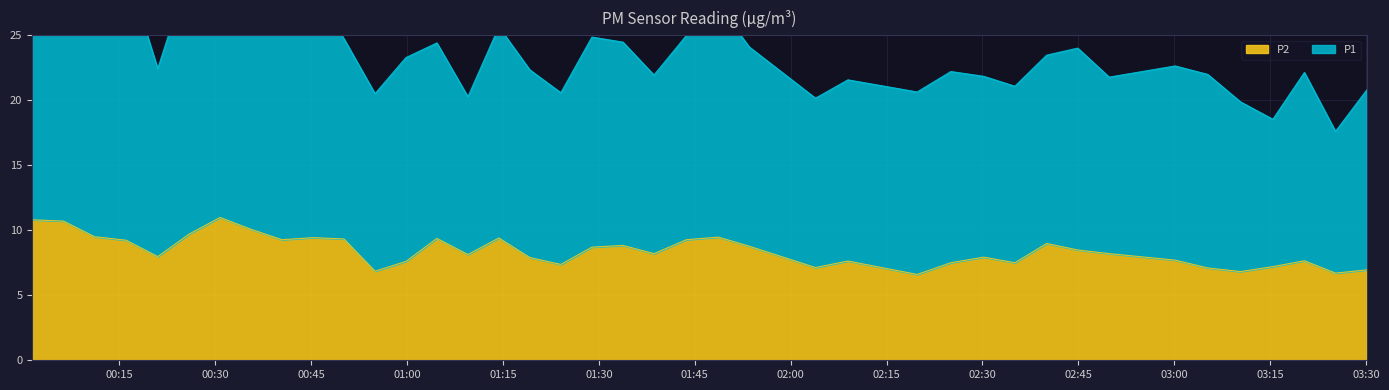

Reading right to left, extract all data points from this chart.

P1: 2022-12-18T03:30:05=20.8	2022-12-18T03:25:13=17.6	2022-12-18T03:20:21=22.1	2022-12-18T03:15:25=18.5	2022-12-18T03:10:21=19.9	2022-12-18T03:05:14=22.0	2022-12-18T03:00:08=22.6	2022-12-18T02:49:49=21.8	2022-12-18T02:44:54=24.0	2022-12-18T02:40:02=23.5	2022-12-18T02:35:04=21.1	2022-12-18T02:30:12=21.8	2022-12-18T02:25:03=22.2	2022-12-18T02:19:47=20.6	2022-12-18T02:08:57=21.6	2022-12-18T02:03:53=20.1	2022-12-18T01:53:31=24.1	2022-12-18T01:48:40=27.3	2022-12-18T01:43:41=25.0	2022-12-18T01:38:37=21.9	2022-12-18T01:33:46=24.5	2022-12-18T01:28:55=24.8	2022-12-18T01:24:03=20.6	2022-12-18T01:19:12=22.3	2022-12-18T01:14:21=25.6	2022-12-18T01:09:31=20.3	2022-12-18T01:04:40=24.4	2022-12-18T00:59:49=23.3	2022-12-18T00:54:59=20.5	2022-12-18T00:50:07=24.7	2022-12-18T00:45:17=28.4	2022-12-18T00:40:26=26.4	2022-12-18T00:35:35=29.2	2022-12-18T00:30:45=30.2	2022-12-18T00:25:54=29.9	2022-12-18T00:21:00=22.4	2022-12-18T00:16:03=30.2	2022-12-18T00:11:07=25.8	2022-12-18T00:06:15=30.6	2022-12-18T00:01:21=30.9
P2: 2022-12-18T03:30:05=7.0	2022-12-18T03:25:13=6.7	2022-12-18T03:20:21=7.7	2022-12-18T03:15:25=7.2	2022-12-18T03:10:21=6.8	2022-12-18T03:05:14=7.1	2022-12-18T03:00:08=7.7	2022-12-18T02:49:49=8.2	2022-12-18T02:44:54=8.5	2022-12-18T02:40:02=9.0	2022-12-18T02:35:04=7.5	2022-12-18T02:30:12=7.9	2022-12-18T02:25:03=7.5	2022-12-18T02:19:47=6.6	2022-12-18T02:08:57=7.6	2022-12-18T02:03:53=7.1	2022-12-18T01:53:31=8.8	2022-12-18T01:48:40=9.5	2022-12-18T01:43:41=9.3	2022-12-18T01:38:37=8.2	2022-12-18T01:33:46=8.8	2022-12-18T01:28:55=8.7	2022-12-18T01:24:03=7.4	2022-12-18T01:19:12=7.9	2022-12-18T01:14:21=9.4	2022-12-18T01:09:31=8.1	2022-12-18T01:04:40=9.4	2022-12-18T00:59:49=7.6	2022-12-18T00:54:59=6.8	2022-12-18T00:50:07=9.3	2022-12-18T00:45:17=9.4	2022-12-18T00:40:26=9.3	2022-12-18T00:35:35=10.1	2022-12-18T00:30:45=11.0	2022-12-18T00:25:54=9.7	2022-12-18T00:21:00=8.0	2022-12-18T00:16:03=9.2	2022-12-18T00:11:07=9.5	2022-12-18T00:06:15=10.7	2022-12-18T00:01:21=10.8